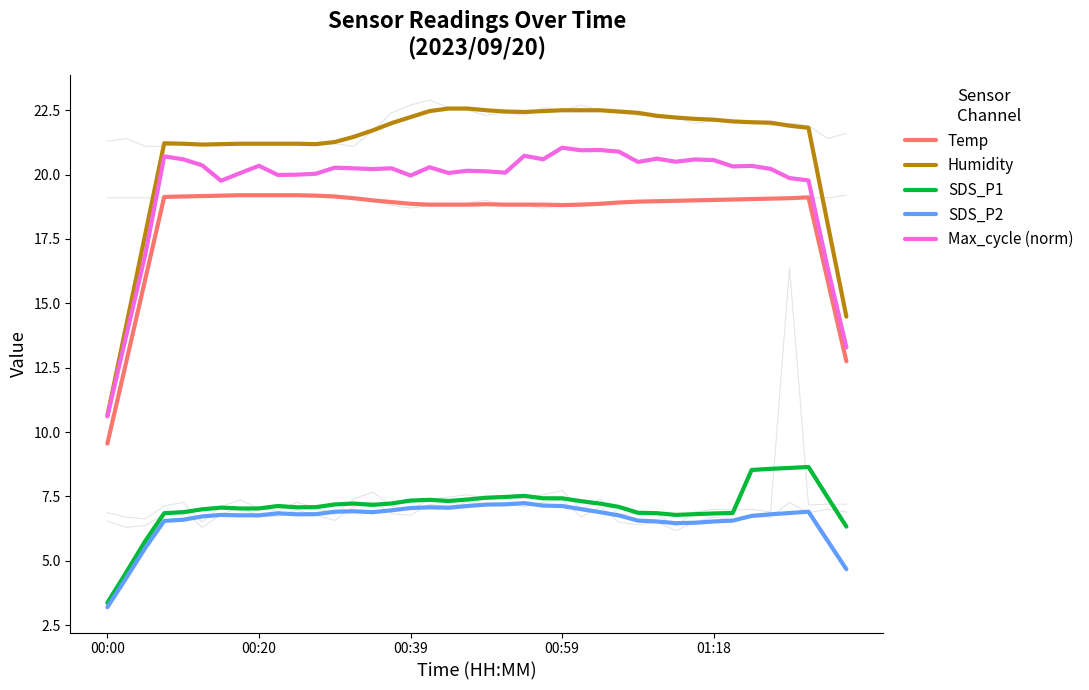

True or false: SDS_P1 and Max_cycle (norm) intersect in this chart.

False